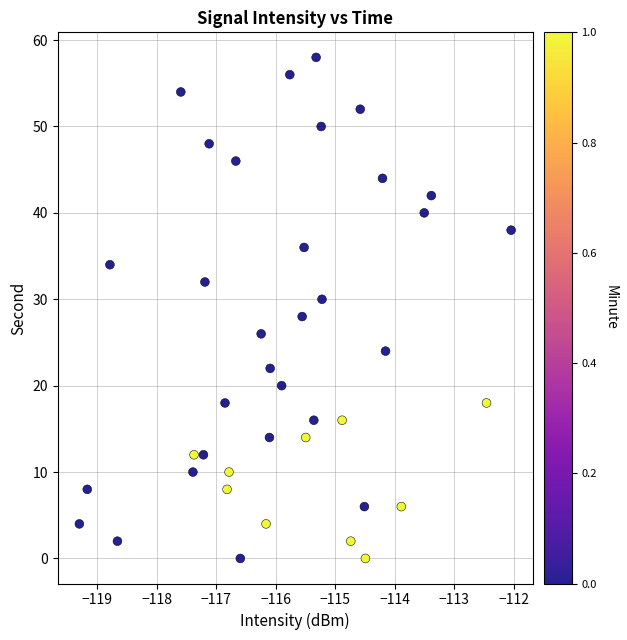

What is the range of Y values (max minus min)?

58